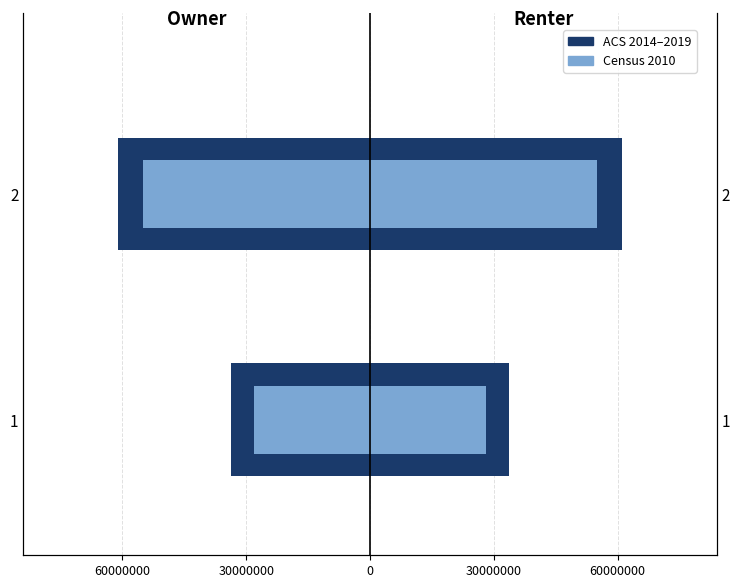

Read the ACS 2014–2019 value at 2.

-60997817